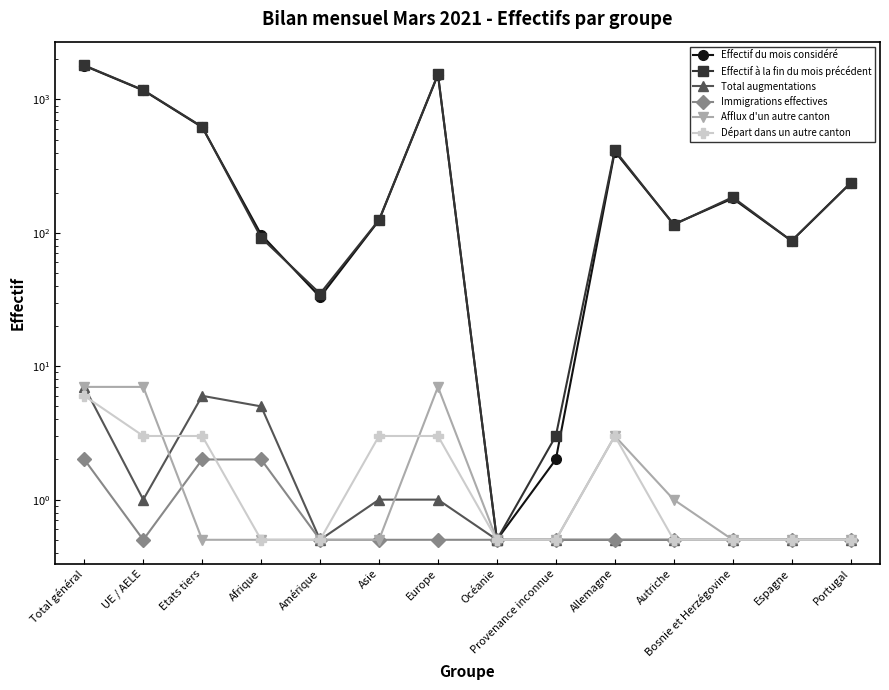

Rank the series at Océanie from highest to lowest value.

Effectif du mois considéré, Effectif à la fin du mois précédent, Total augmentations, Immigrations effectives, Afflux d'un autre canton, Départ dans un autre canton